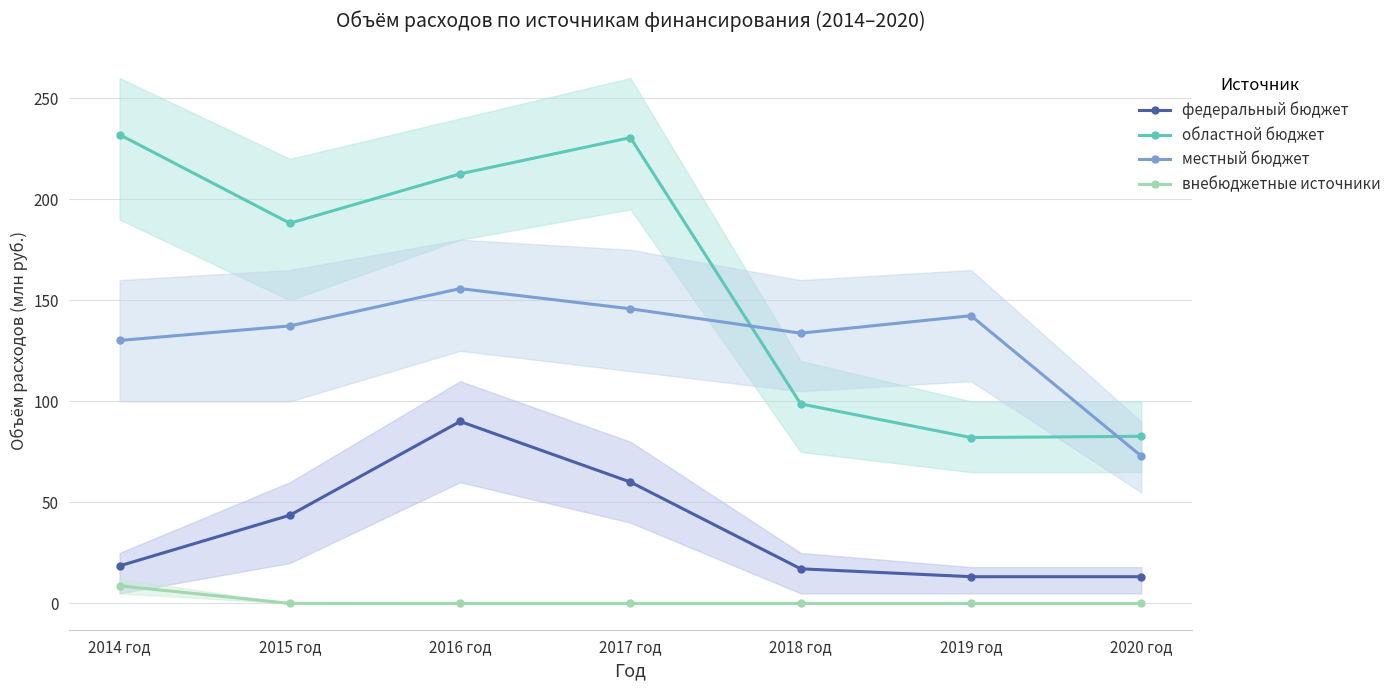

List the series in order of their peak value, lowest first.

внебюджетные источники, федеральный бюджет, местный бюджет, областной бюджет